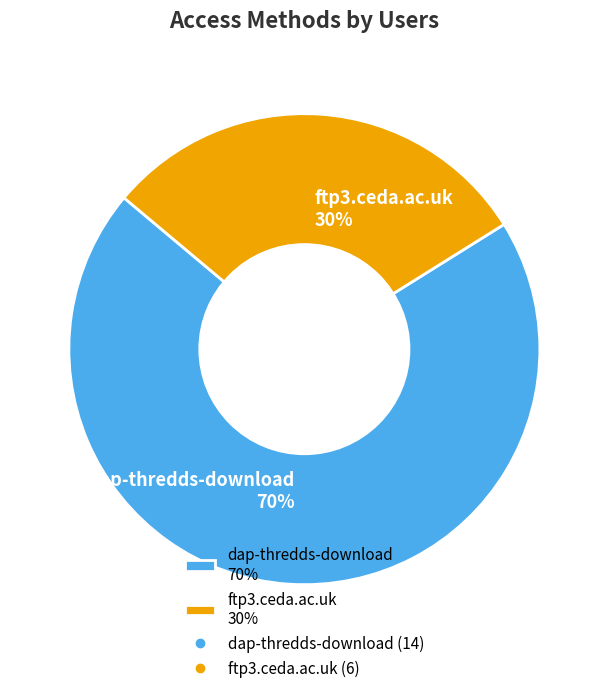

To the nearest percent, what percentage of the pie is ftp3.ceda.ac.uk?

30%